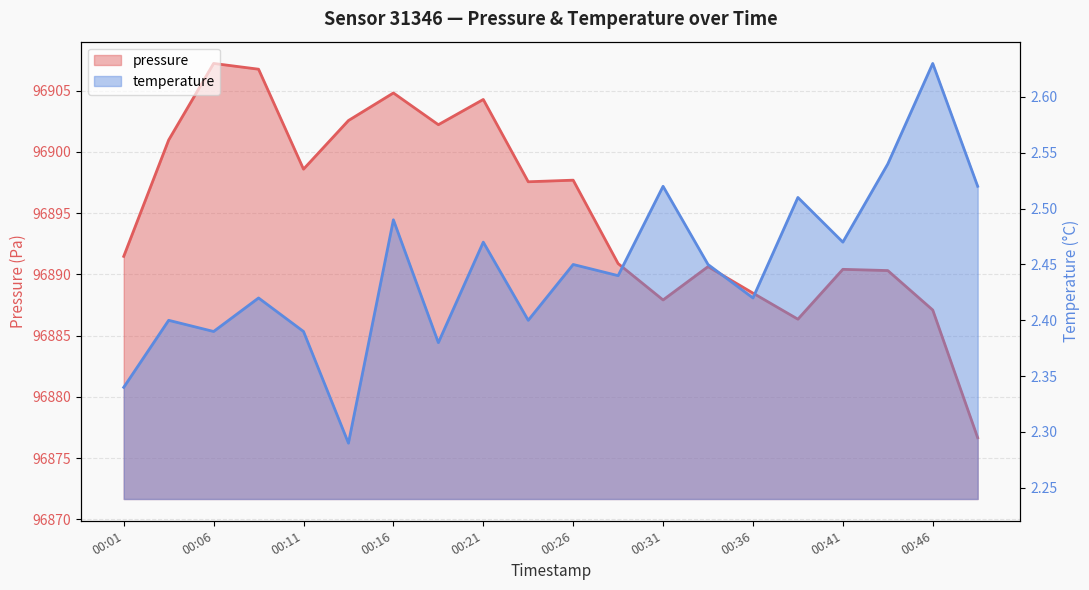

Reading left to right, what are all the values shown in this chart?

pressure: 00:01=96891.5	00:03=96901.0	00:06=96907.2	00:08=96906.8	00:11=96898.6	00:13=96902.6	00:16=96904.8	00:18=96902.2	00:21=96904.3	00:23=96897.6	00:26=96897.7	00:28=96890.9	00:31=96887.9	00:33=96890.6	00:36=96888.5	00:38=96886.3	00:41=96890.4	00:43=96890.3	00:46=96887.1	00:48=96876.7
temperature: 00:01=2.3	00:03=2.4	00:06=2.4	00:08=2.4	00:11=2.4	00:13=2.3	00:16=2.5	00:18=2.4	00:21=2.5	00:23=2.4	00:26=2.5	00:28=2.4	00:31=2.5	00:33=2.5	00:36=2.4	00:38=2.5	00:41=2.5	00:43=2.5	00:46=2.6	00:48=2.5